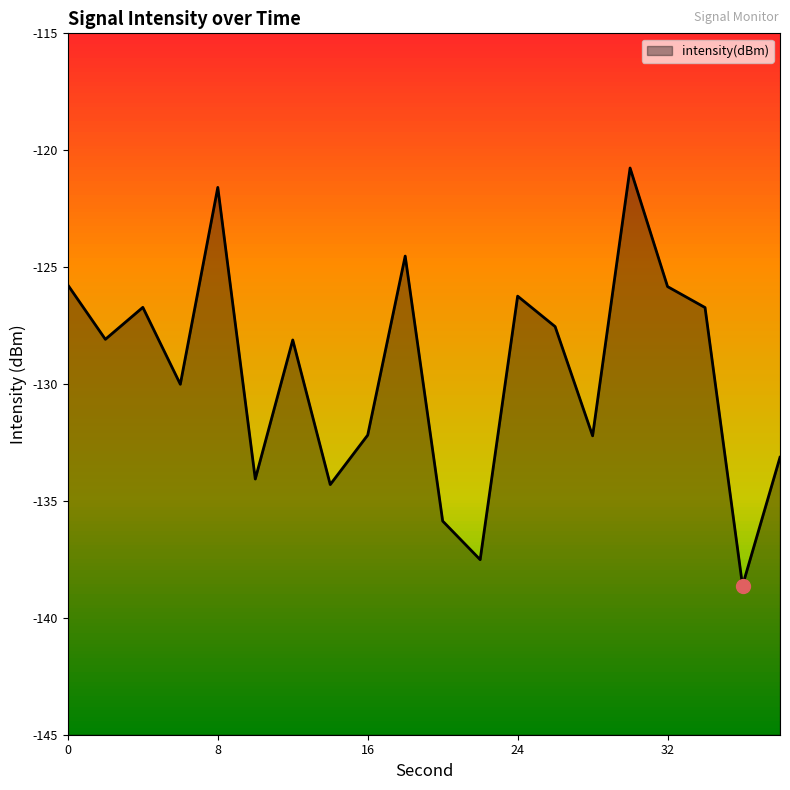

What is the difference between the values at 24 and 32?

0.4